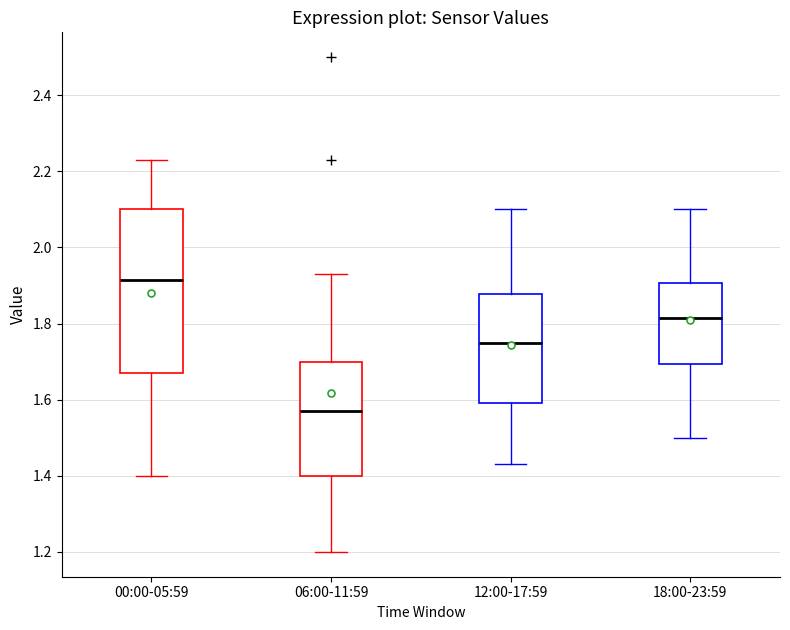

Where does the lower whisker of the box for 06:00-11:59 end on the y-axis? The values are not printed on the chart, so give them approximately, as read against the axis.

1.20